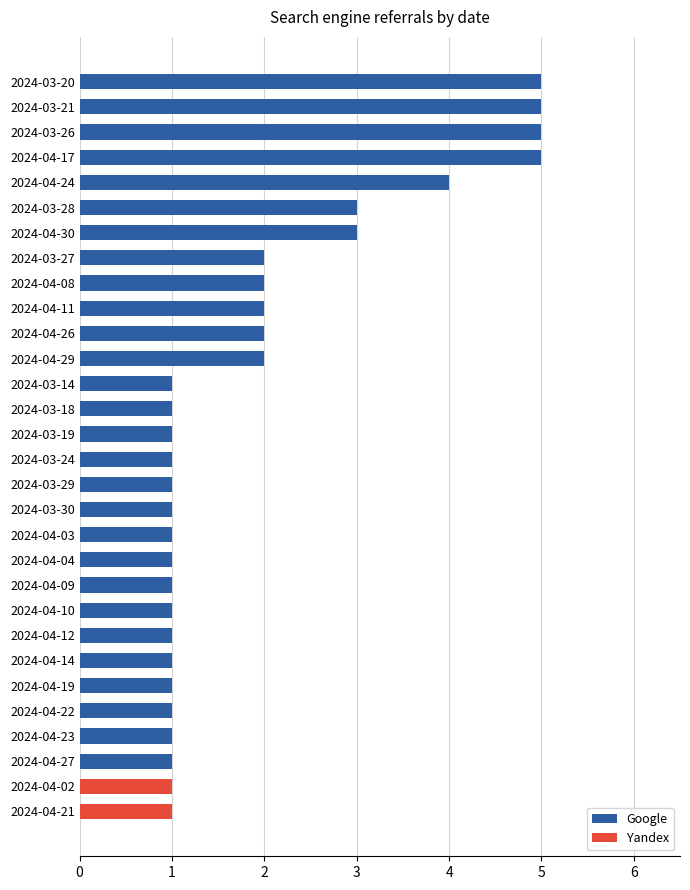

Is it true that Google equals 5 at 2024-04-17?

True